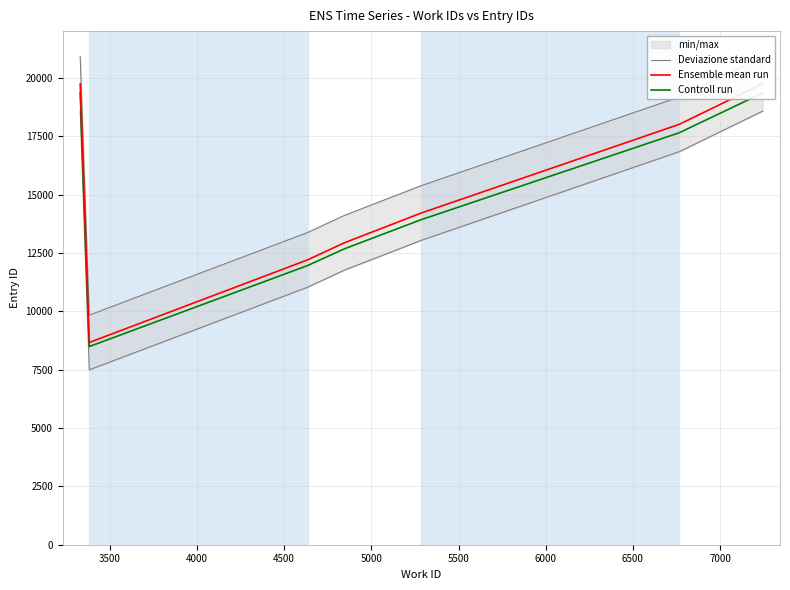

True or false: Controll run and Ensemble mean run intersect in this chart.

False